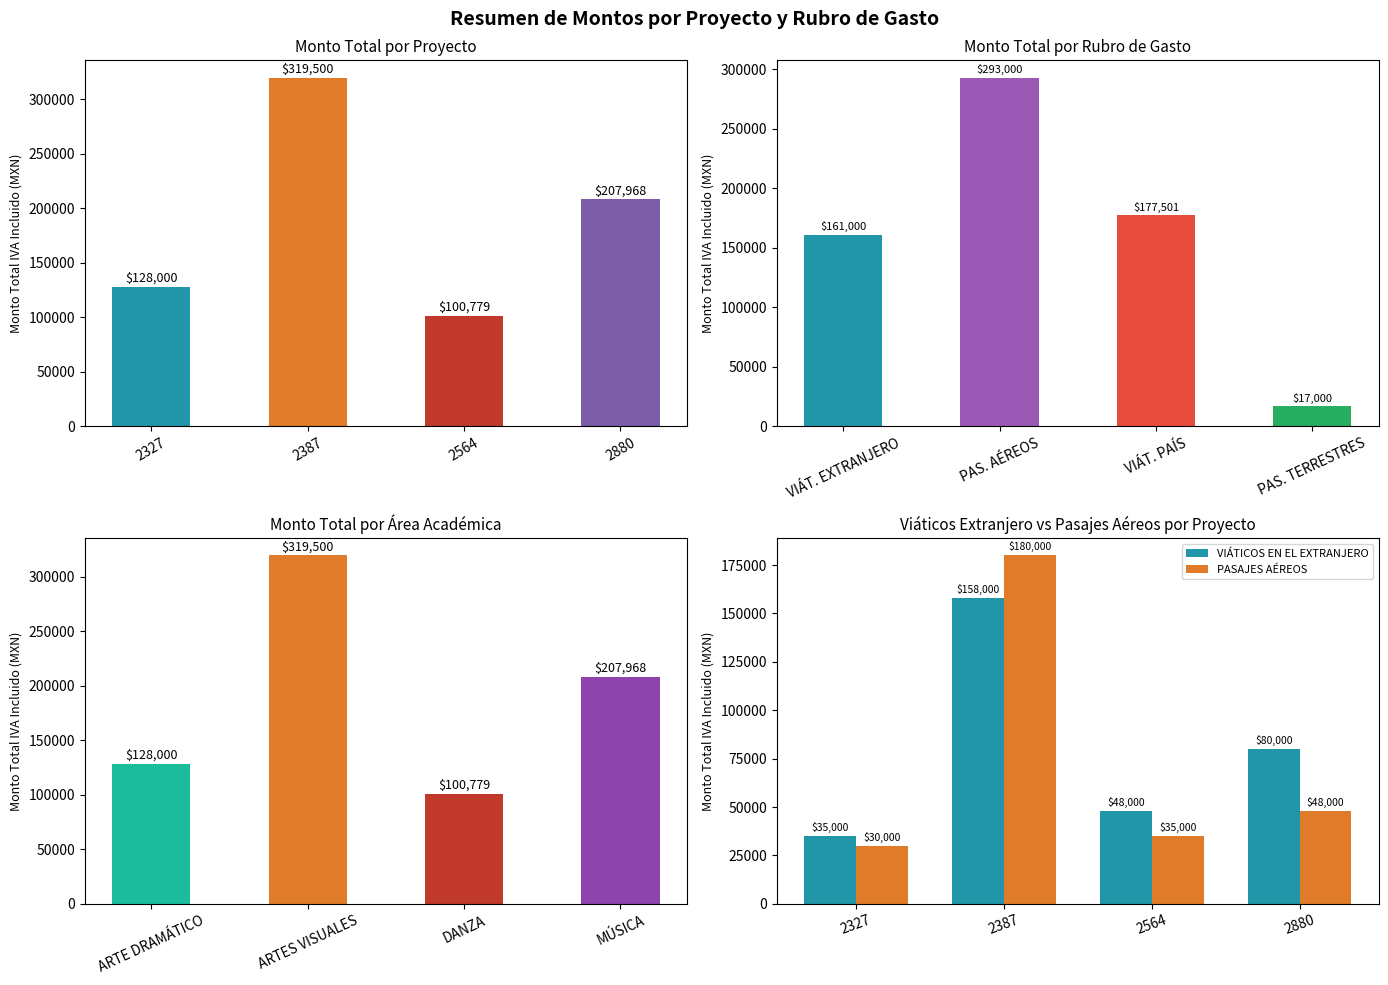

Is it true that VIÁTICOS EN EL EXTRANJERO equals 80000 at 2880?

True